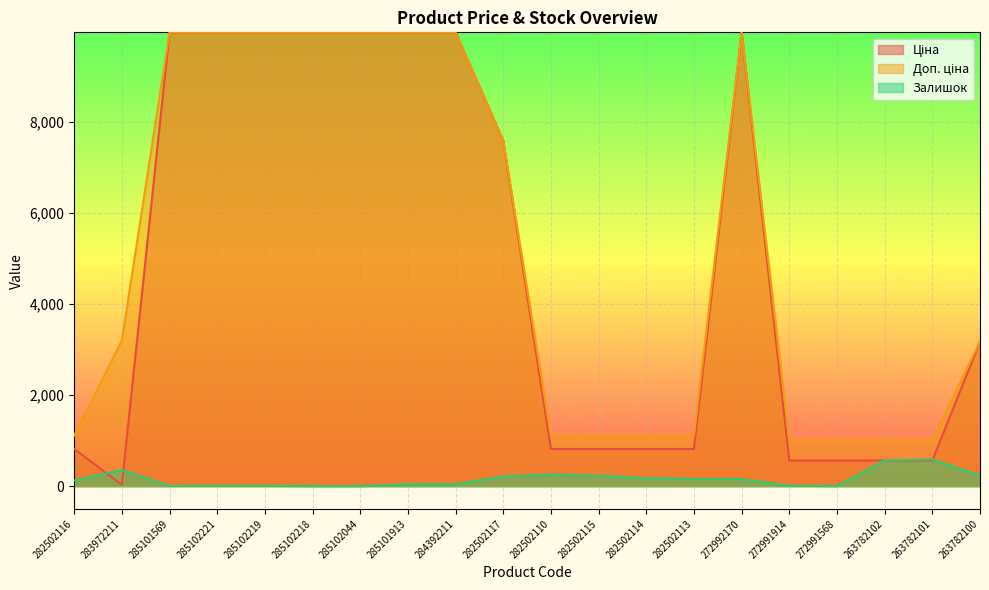

What are all the series names shown in the legend?

Ціна, Доп. ціна, Залишок